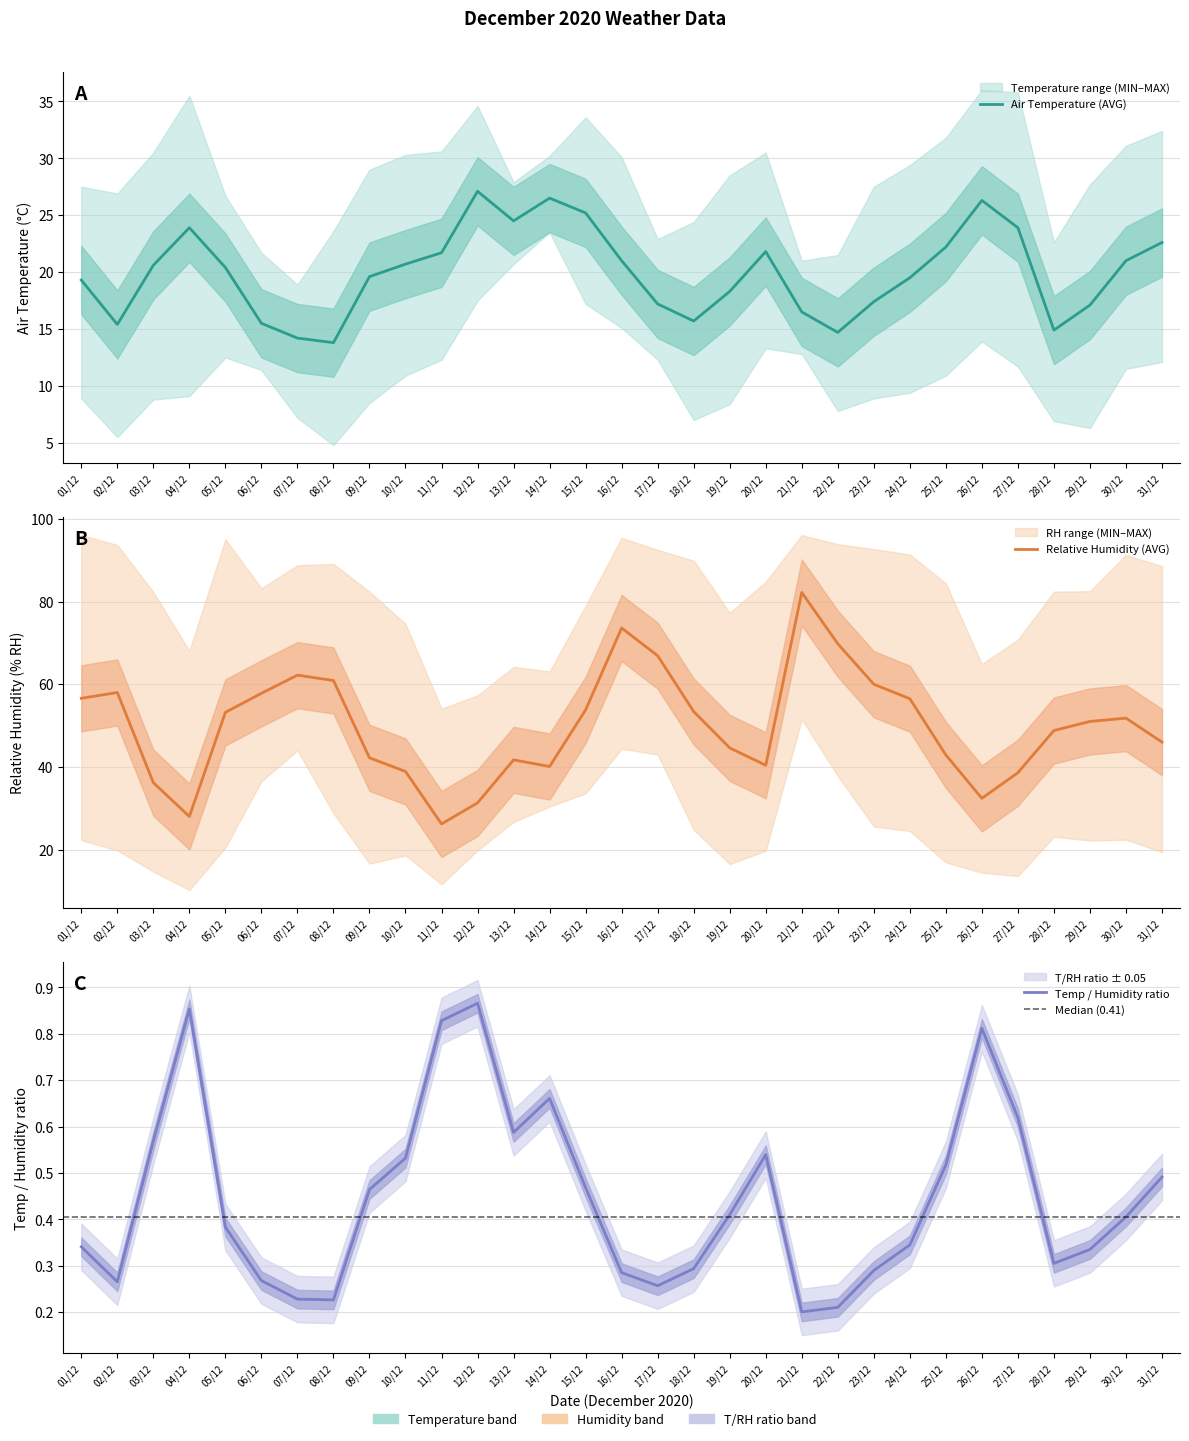

At 10/12, list the series in order from smallest to largest.

Air Temperature (MIN), Relative Humidity (MIN), Air Temperature (AVG), Air Temperature (MAX), Relative Humidity (AVG), Relative Humidity (MAX)